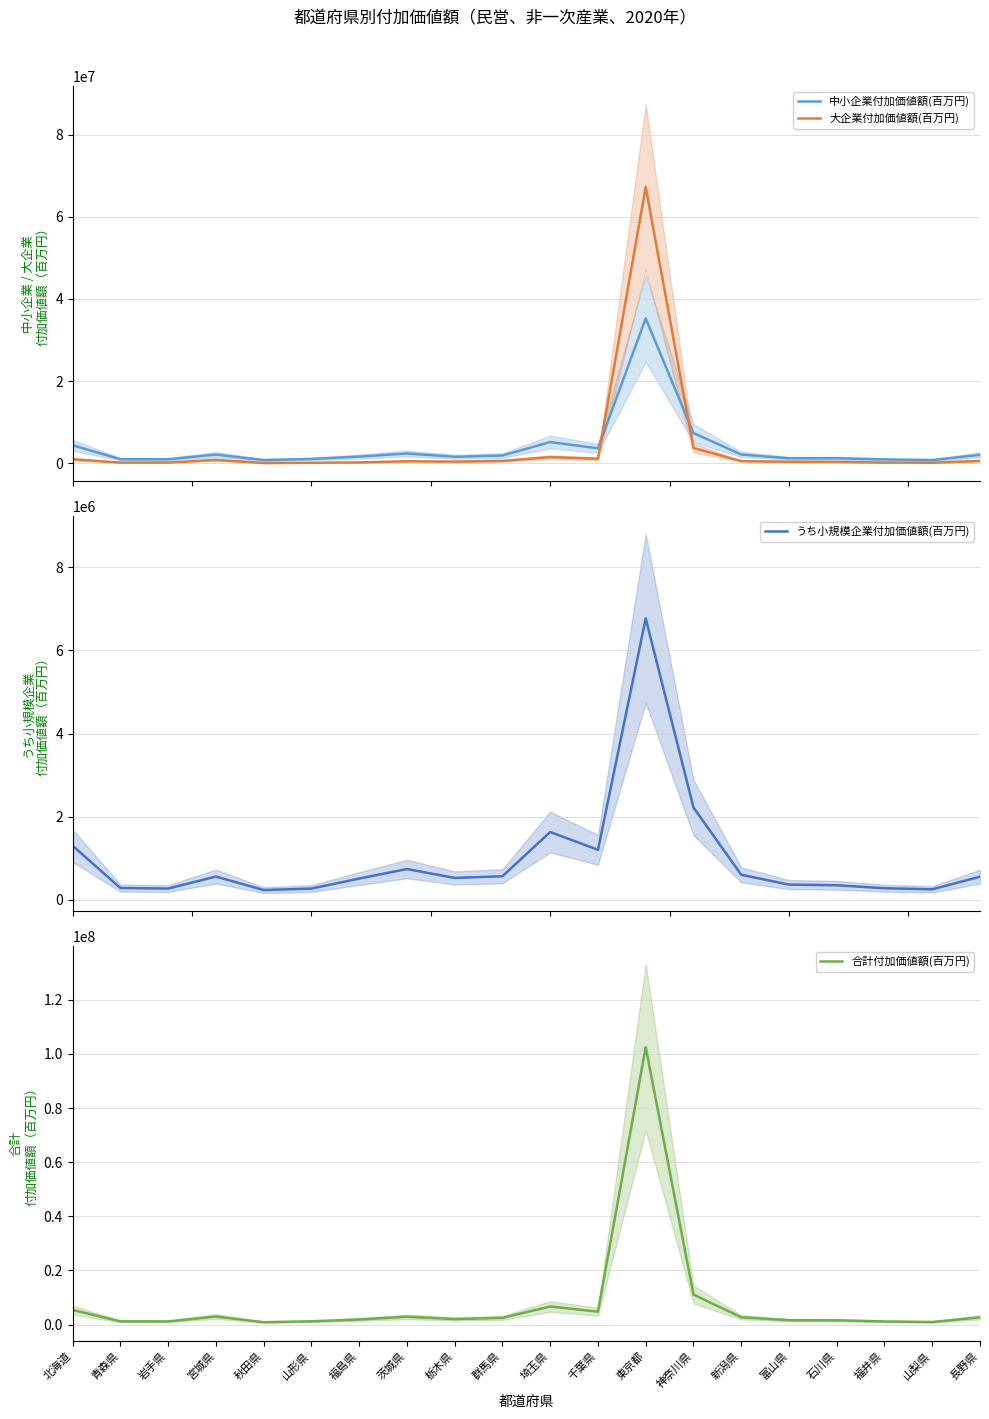

Where does the 中小企業付加価値額(百万円) series first go above 1890564?

北海道